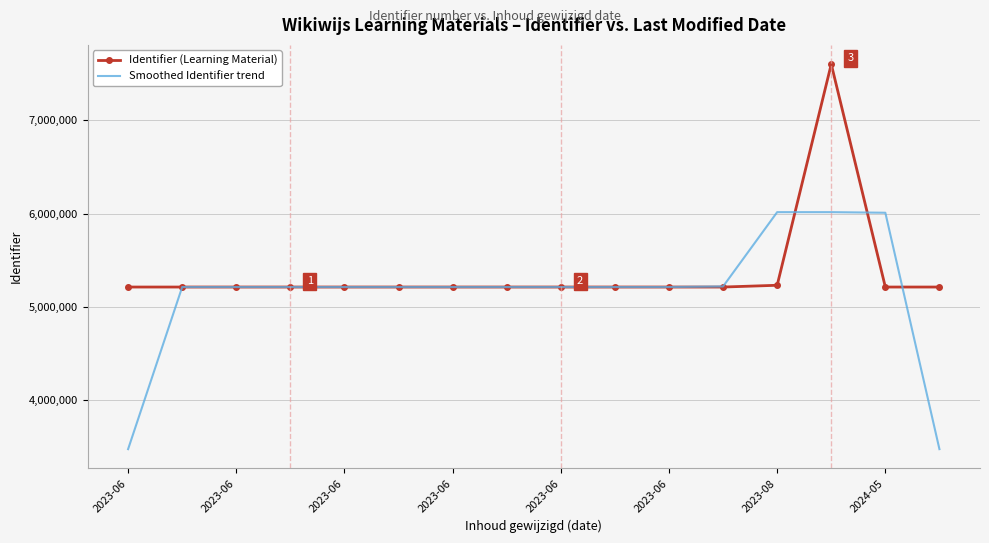

Rank the series by their maximum value, from lowest to highest.

Smoothed Identifier trend, Identifier (Learning Material)